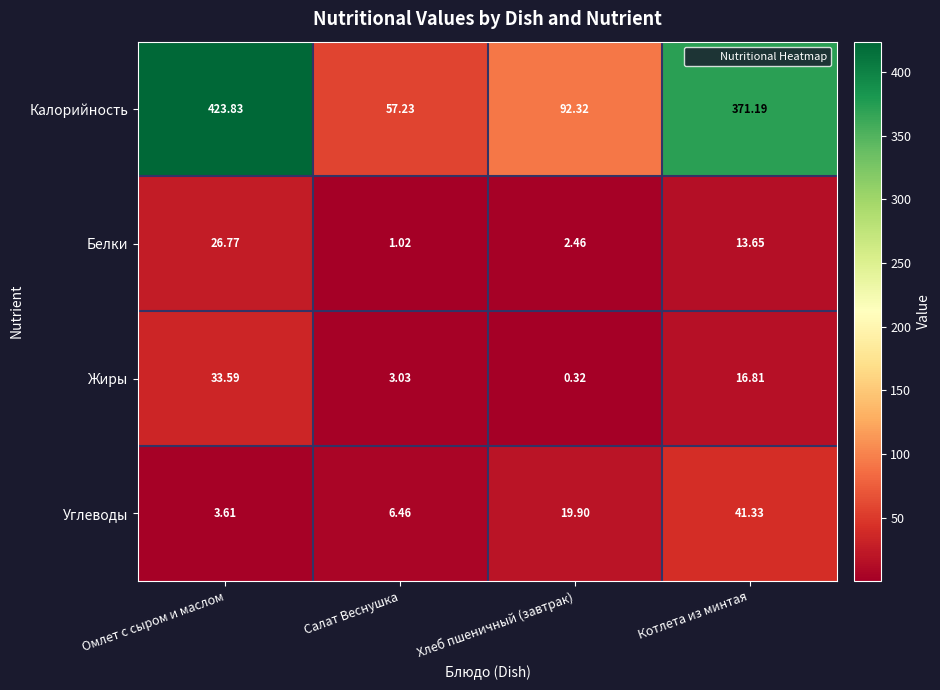

Which series changed the most between Салат Веснушка and Хлеб пшеничный (завтрак)?

Калорийность